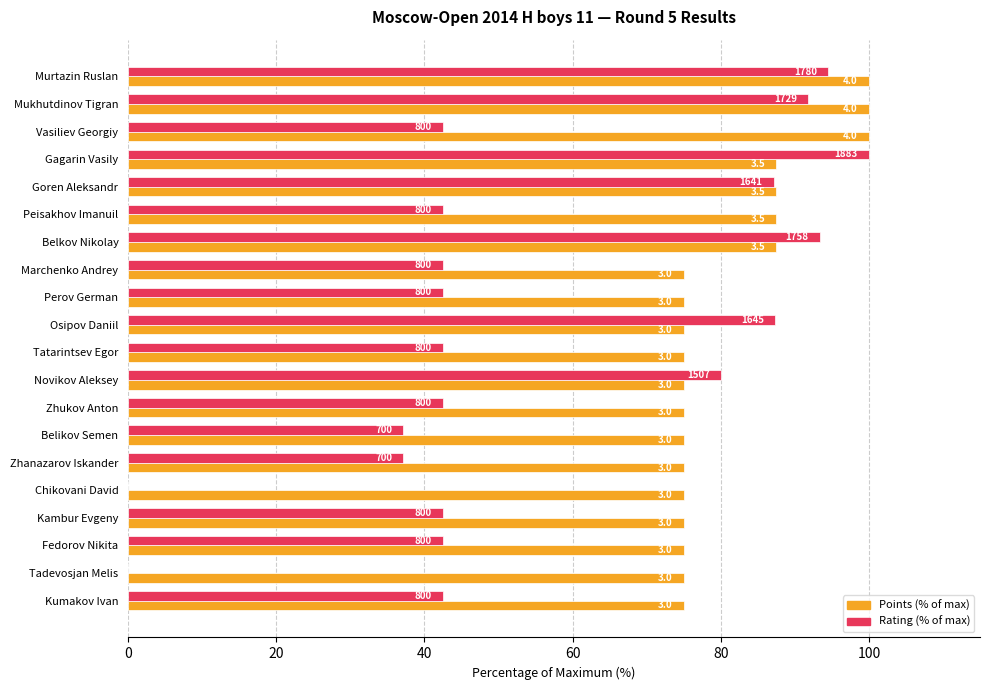

Which series has the largest range (max minus min)?

Rating (% of max)